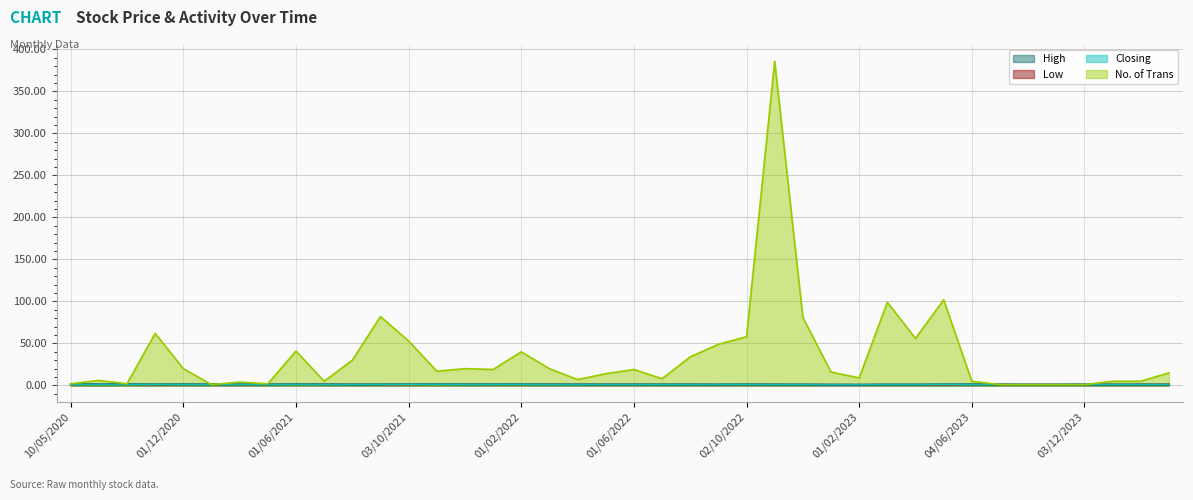

What is the difference between the second highest and minimum values in the Closing series?

0.4